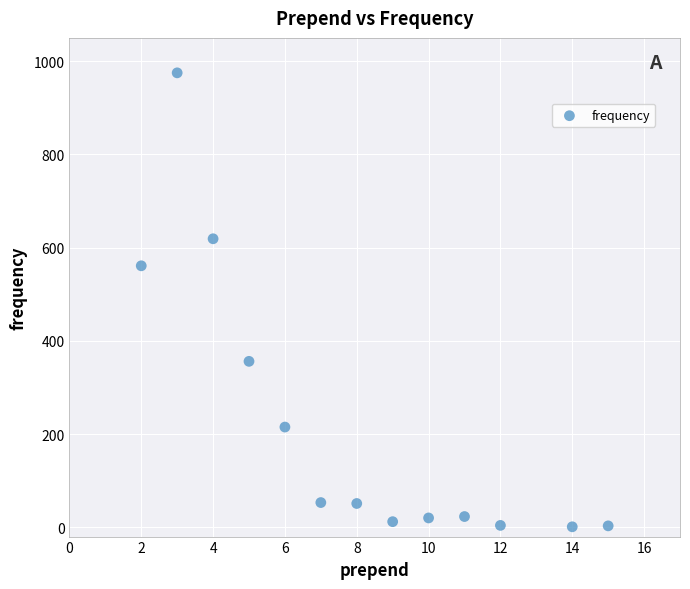

What Y value in the scatter plot is closest to 488?

561